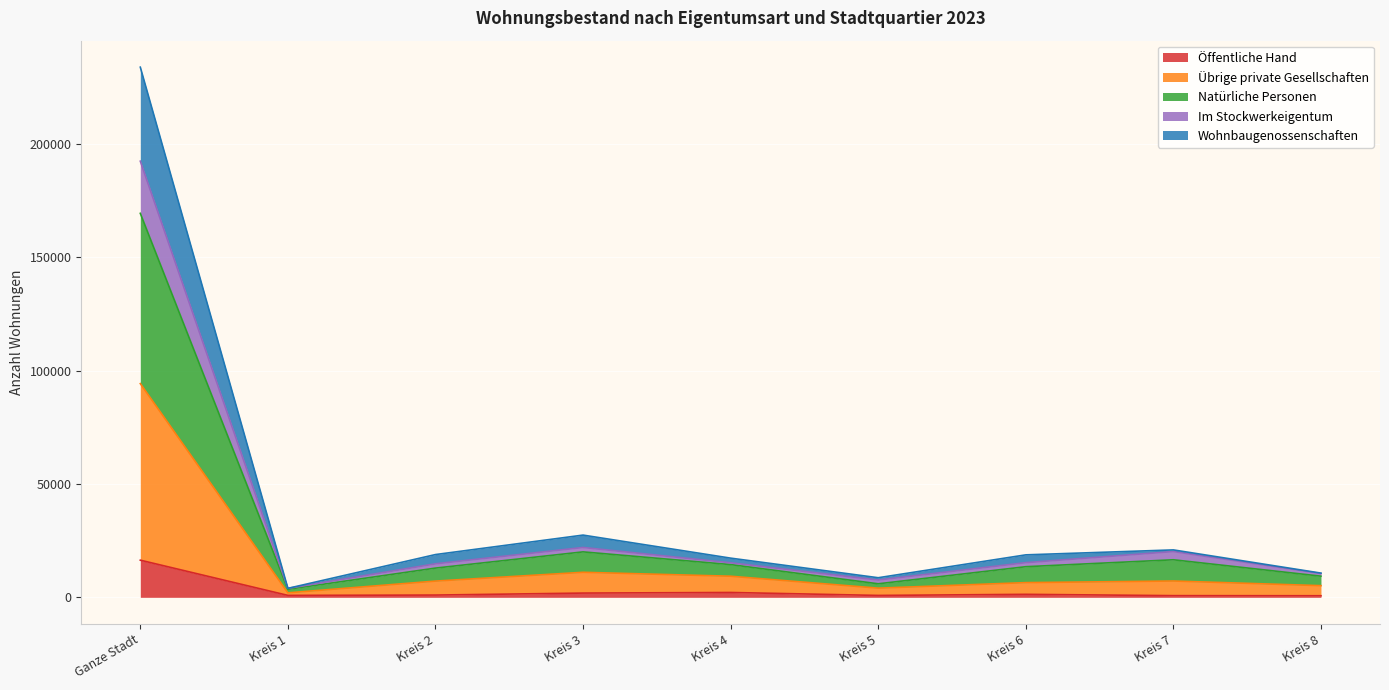

True or false: Öffentliche Hand has a value of 624 at Kreis 2.

False